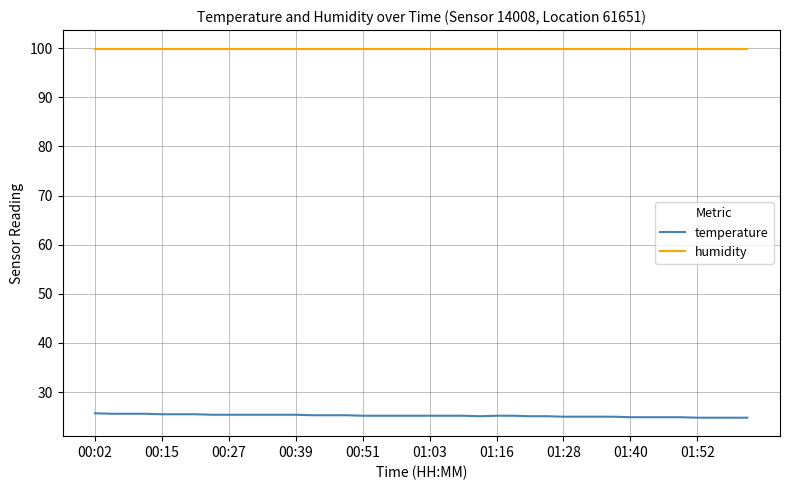

What is the lowest value of the temperature series?

24.8